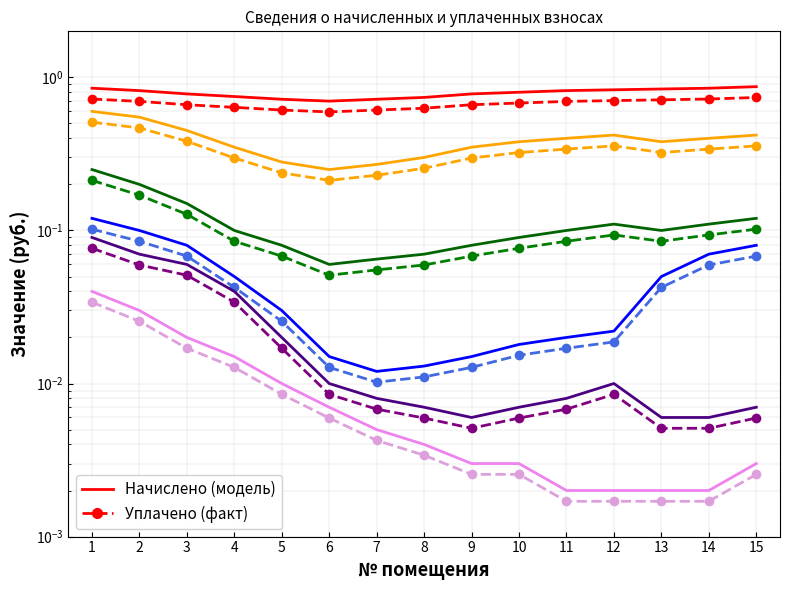

Where is the first local minimum for аванс (переплата)?

6